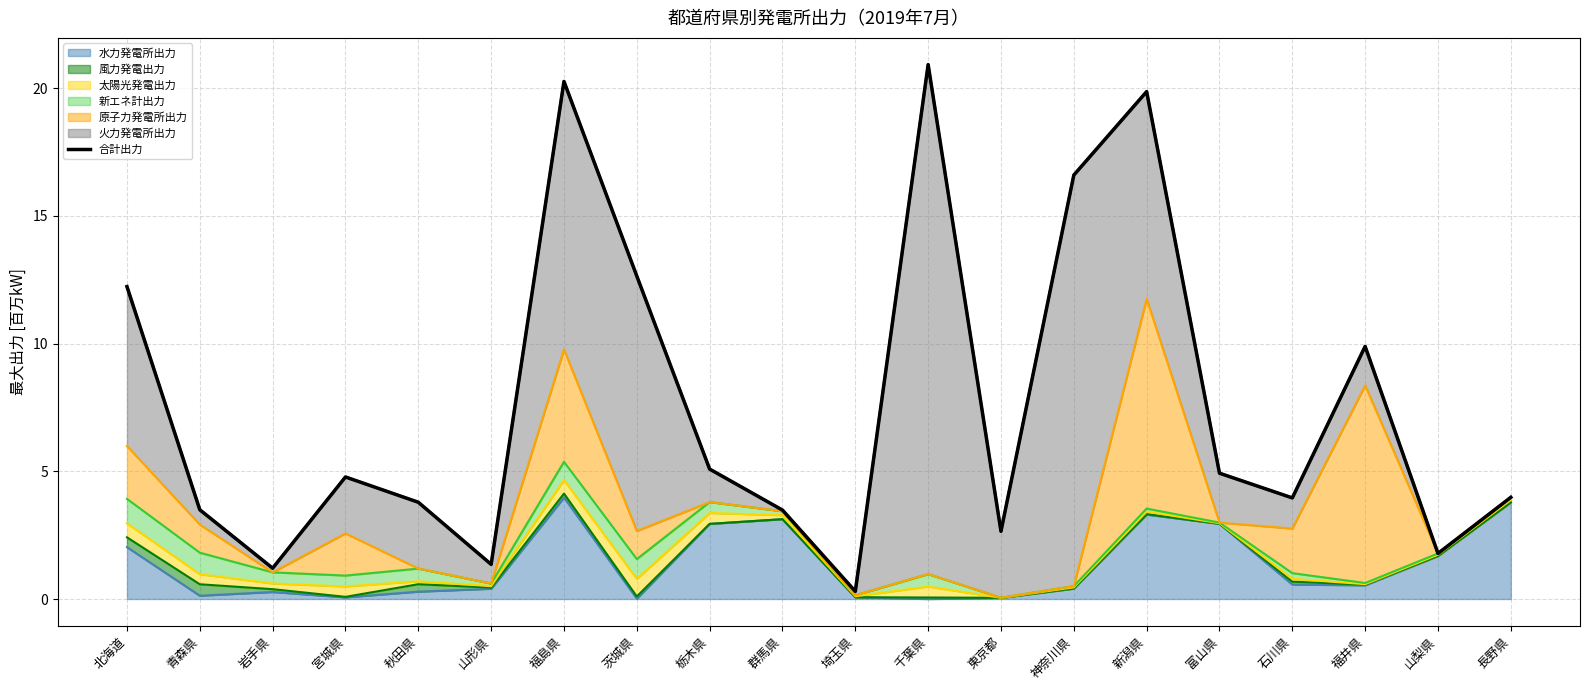

The chart shows a value of 1.6 at 岩手県. True or false?

False